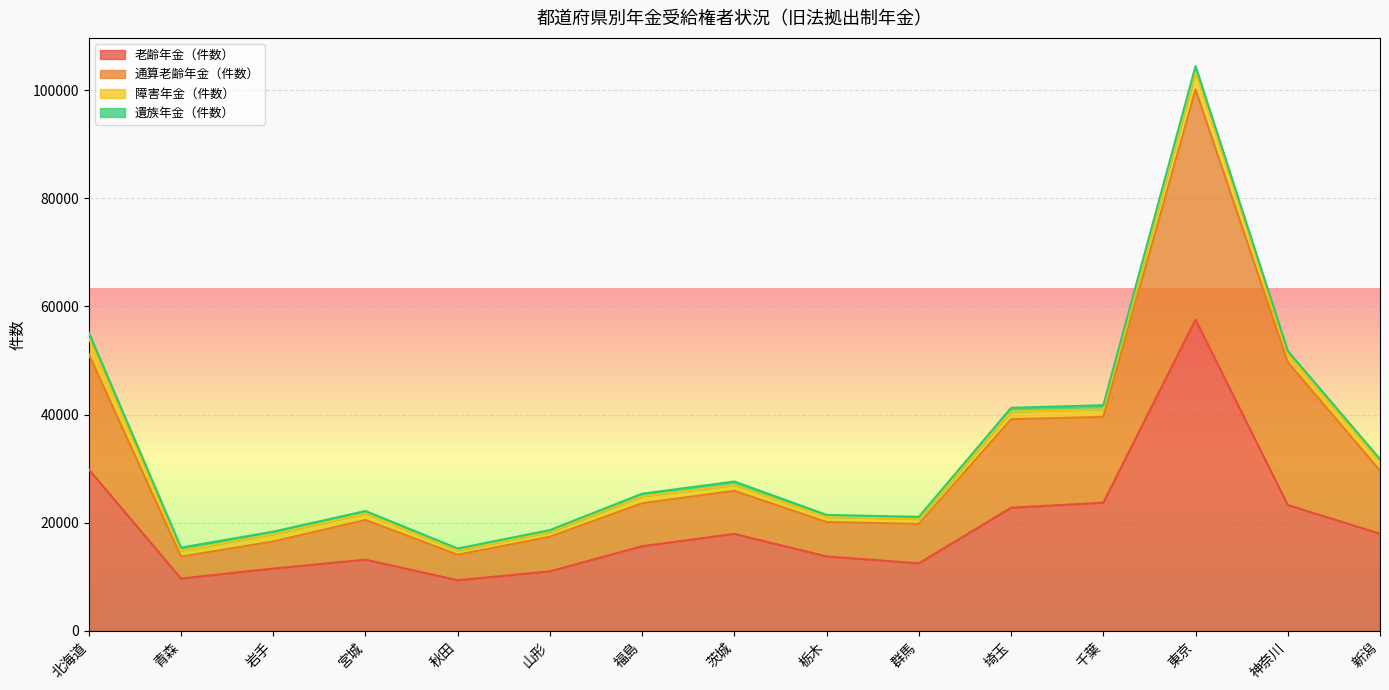

At which category is the sum across all series the highest?

東京